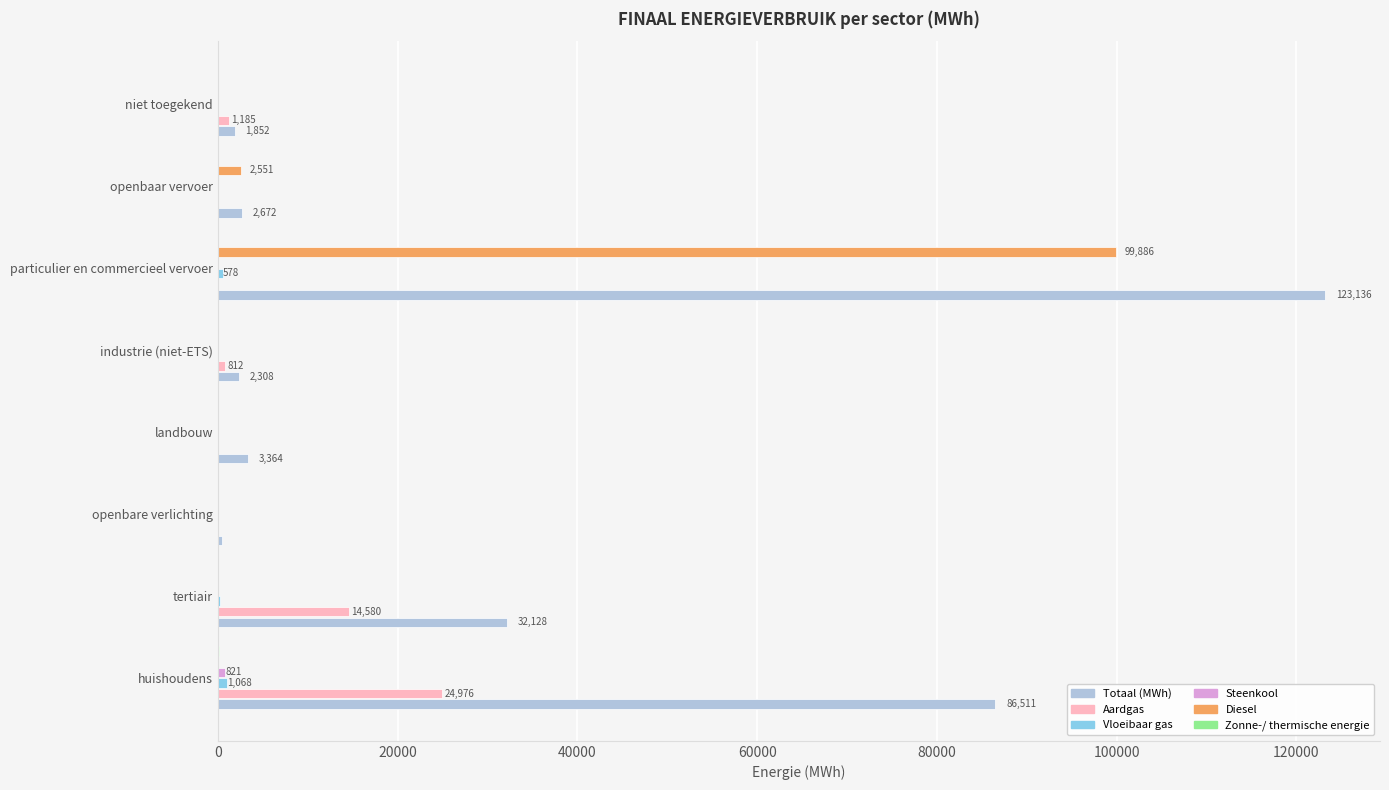

Where is Aardgas nearest to the value 12487?

tertiair